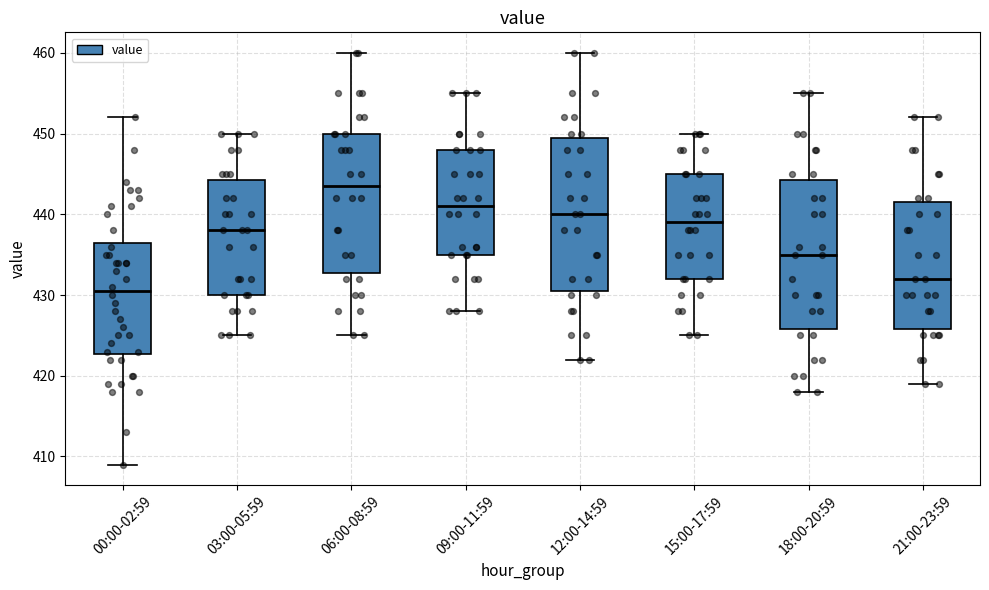

Reading left to right, transcribe this box plot: for each box, give where its median line is, the range the box spans, and where its two whiskers end, as read against the y-axis. The values are not printed on the chart, so give them approximately, as read against the axis.

00:00-02:59: median 431, box 423 to 437, whiskers 409 to 452
03:00-05:59: median 438, box 430 to 444, whiskers 425 to 450
06:00-08:59: median 444, box 433 to 450, whiskers 425 to 460
09:00-11:59: median 441, box 435 to 448, whiskers 428 to 455
12:00-14:59: median 440, box 431 to 450, whiskers 422 to 460
15:00-17:59: median 439, box 432 to 445, whiskers 425 to 450
18:00-20:59: median 435, box 426 to 444, whiskers 418 to 455
21:00-23:59: median 432, box 426 to 442, whiskers 419 to 452